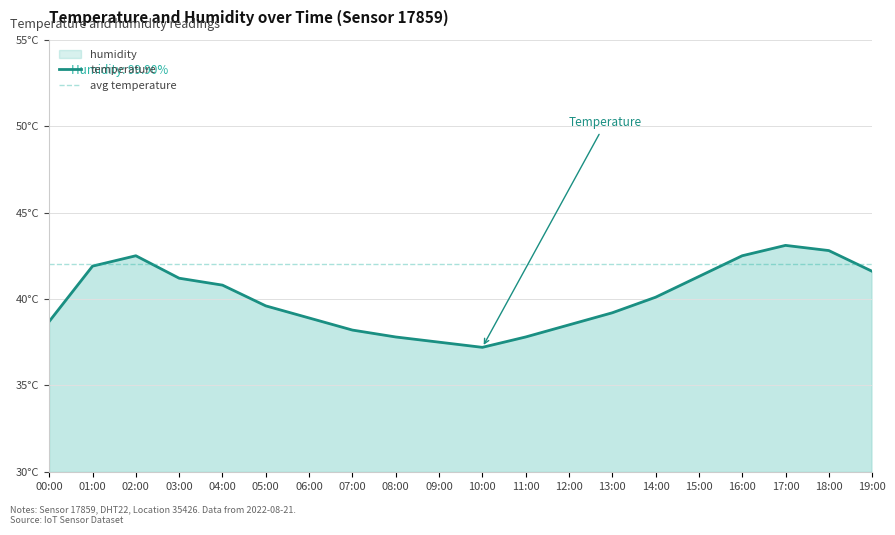

List the labels in order of value, largest first.

17:00, 18:00, 02:00, 16:00, 01:00, 19:00, 15:00, 03:00, 04:00, 14:00, 05:00, 13:00, 06:00, 00:00, 12:00, 07:00, 08:00, 11:00, 09:00, 10:00